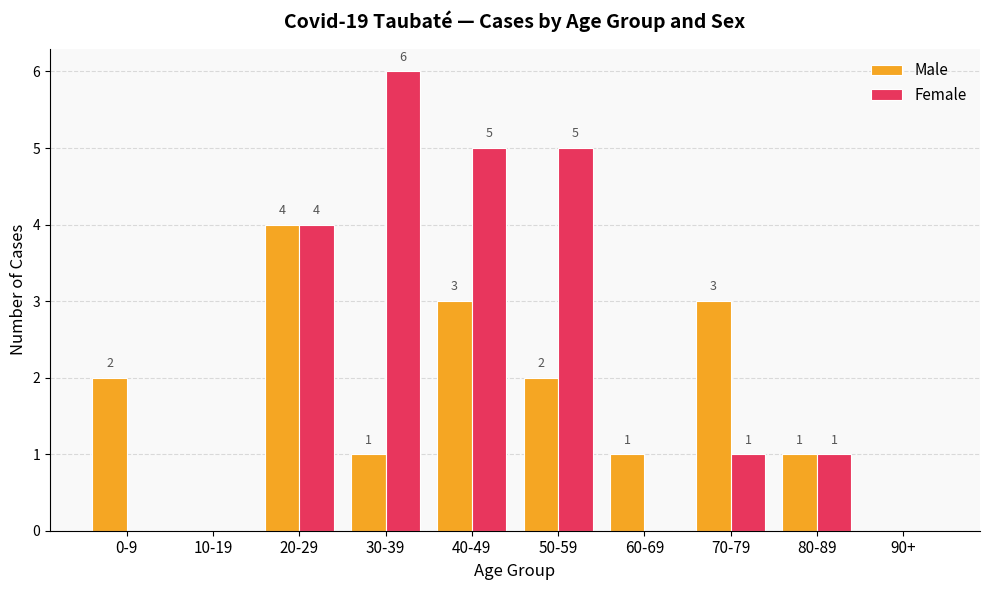

Reading right to left, what are all the values shown in this chart?

Male: 90+=0	80-89=1	70-79=3	60-69=1	50-59=2	40-49=3	30-39=1	20-29=4	10-19=0	0-9=2
Female: 90+=0	80-89=1	70-79=1	60-69=0	50-59=5	40-49=5	30-39=6	20-29=4	10-19=0	0-9=0